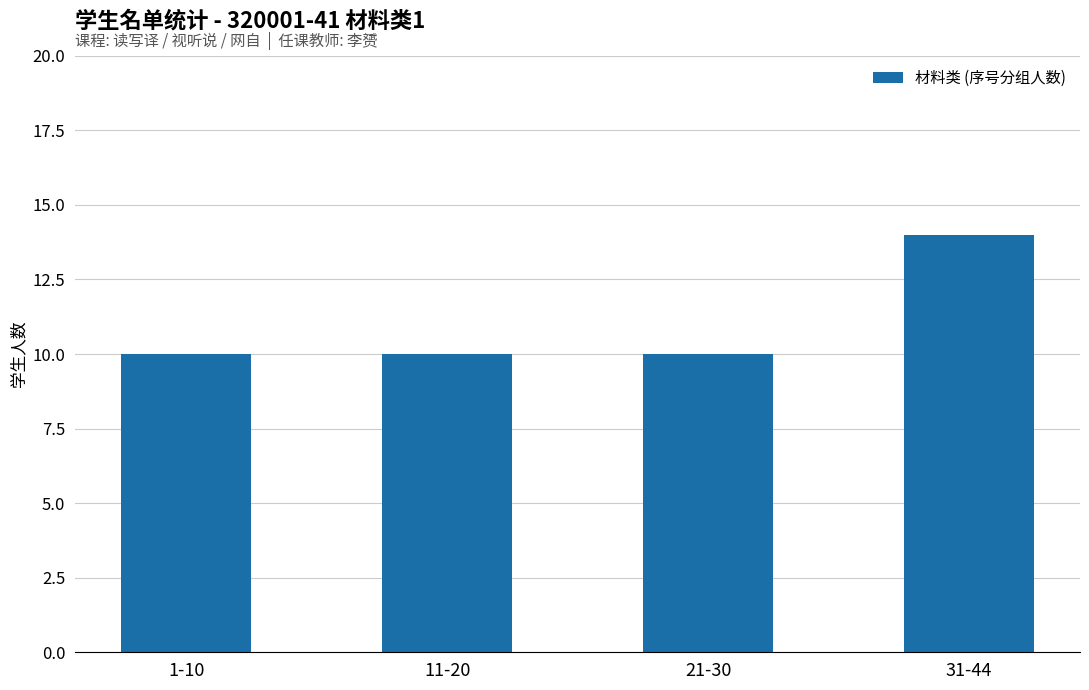

The chart shows a value of 10 at 21-30. True or false?

True